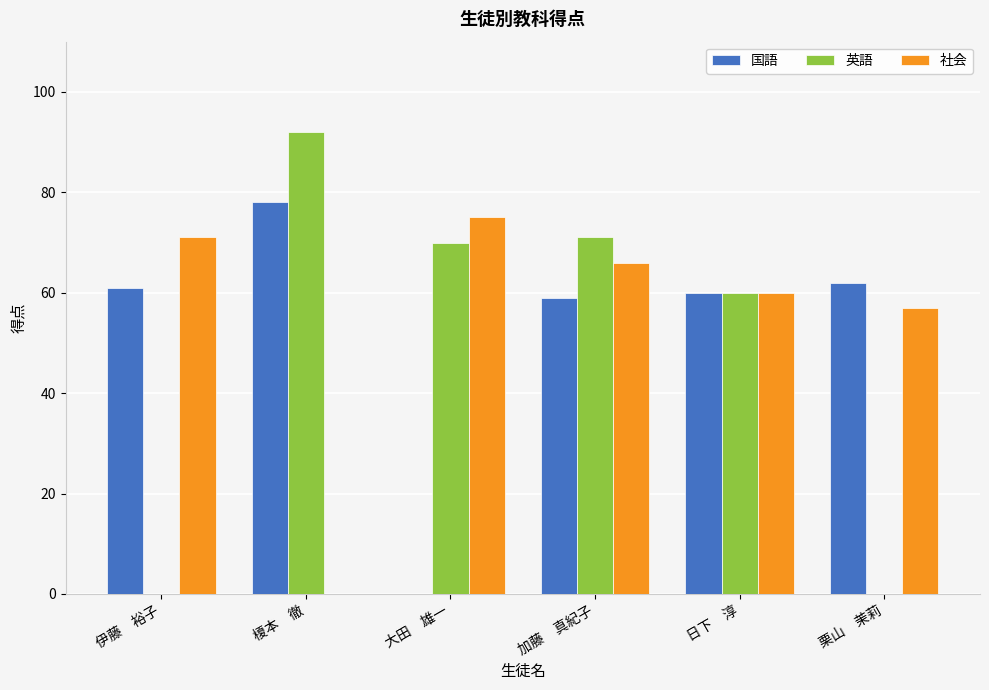

Which label corresponds to the largest value in the chart?

榎本　徹